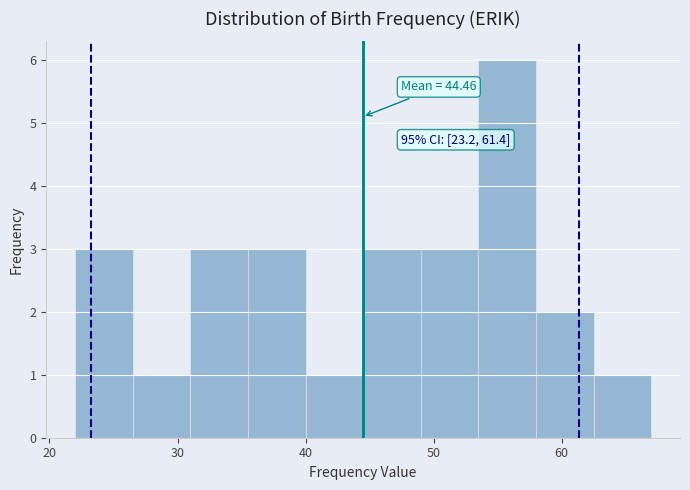

Over which range of the x-axis is the bar tallest?

53.5 to 58.0